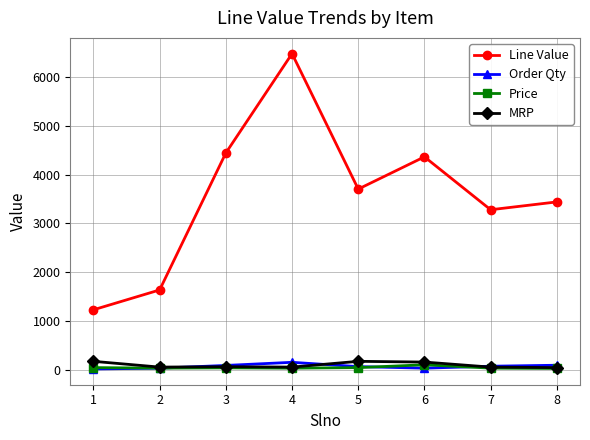

The value of Line Value at 5 is 5596.5. True or false?

False